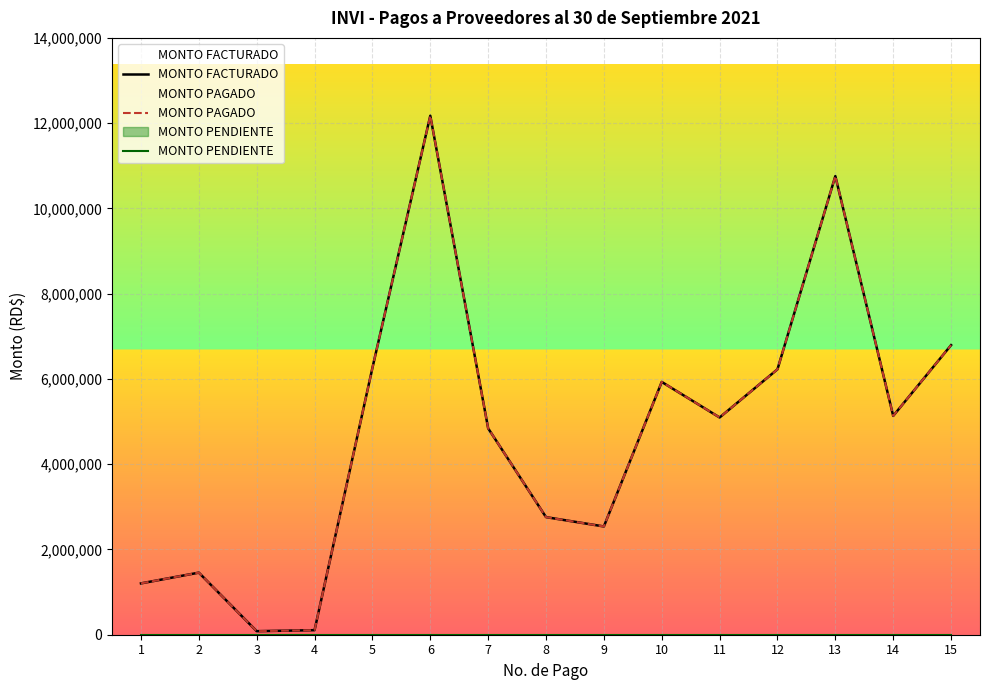

At which label does MONTO FACTURADO first exceed 5095870?

5